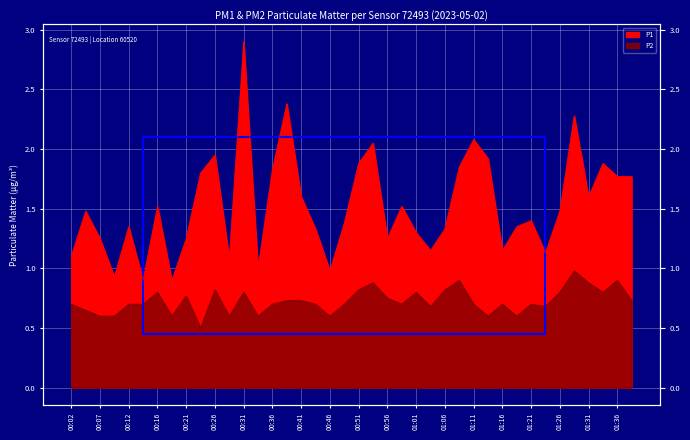

The P1 series shows 0.6 at 00:14. True or false?

False